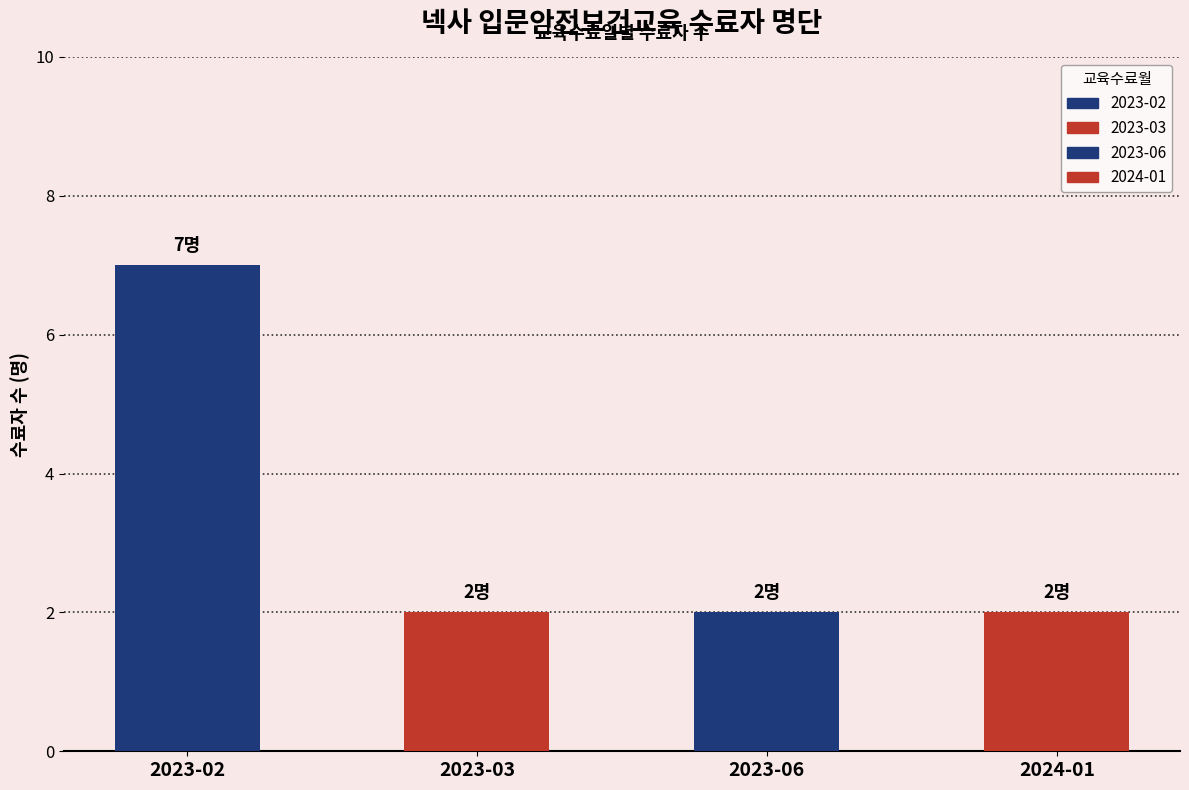

What is the smallest value displayed?

2